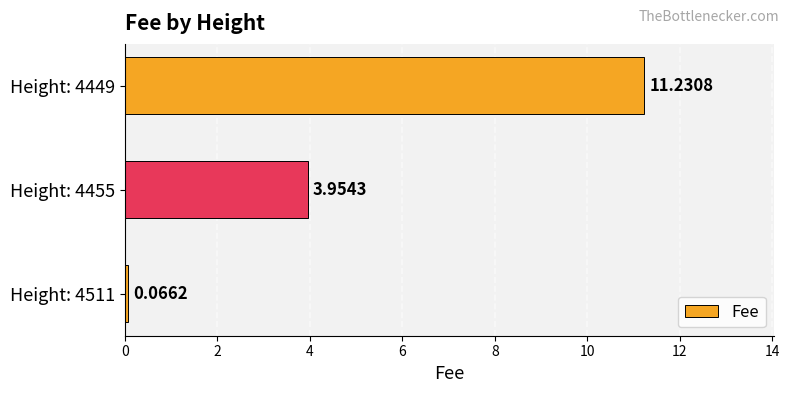

Which has a higher value, Height: 4511 or Height: 4449?

Height: 4449